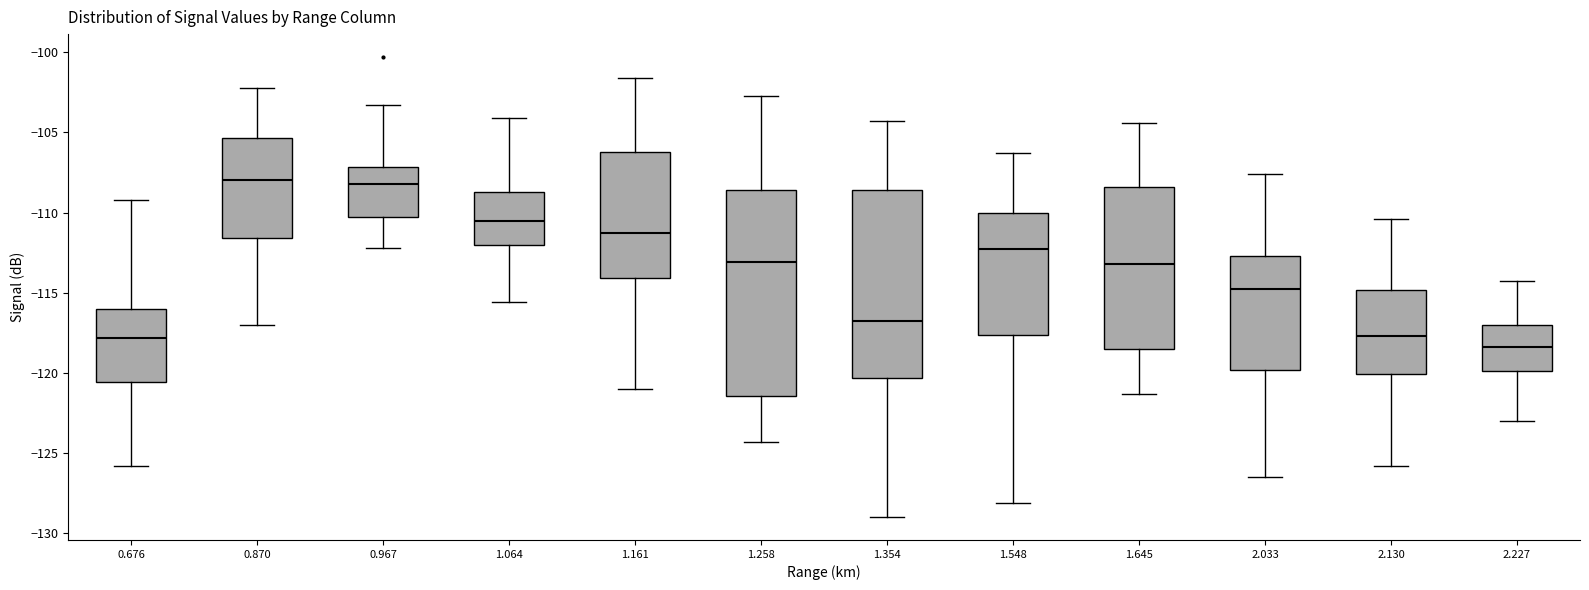

Comparing the boxes themselves (not the whiskers), which one is the tallest?

1.258